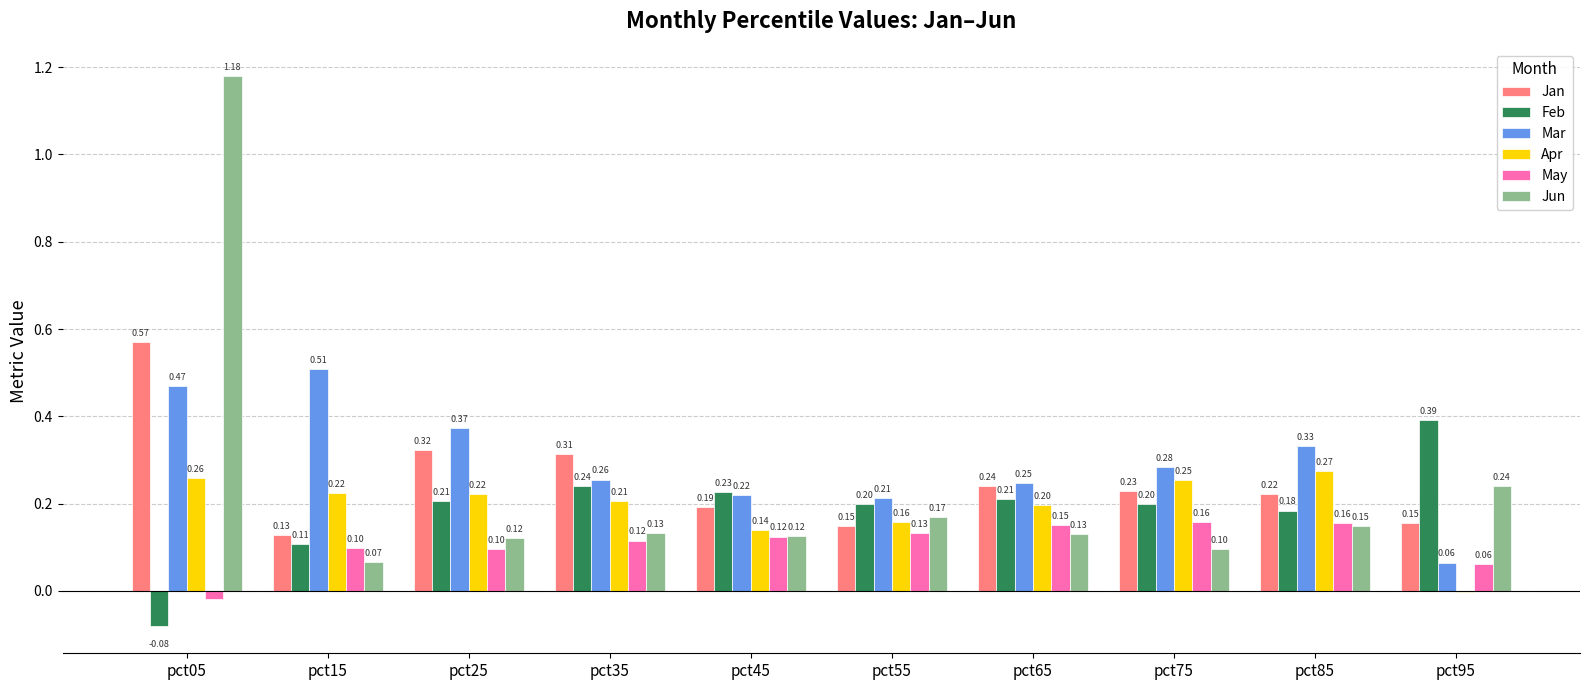

At which label is May closest to 0?

pct05